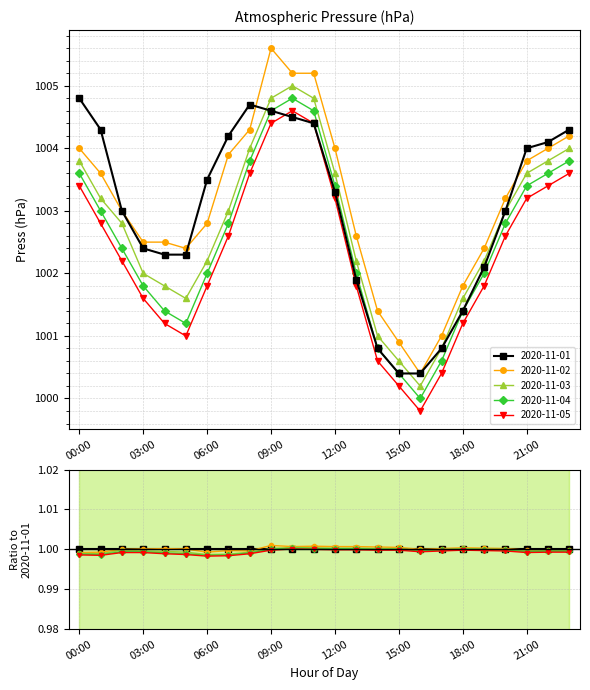

Which series has the largest total across all categories?

2020-11-02